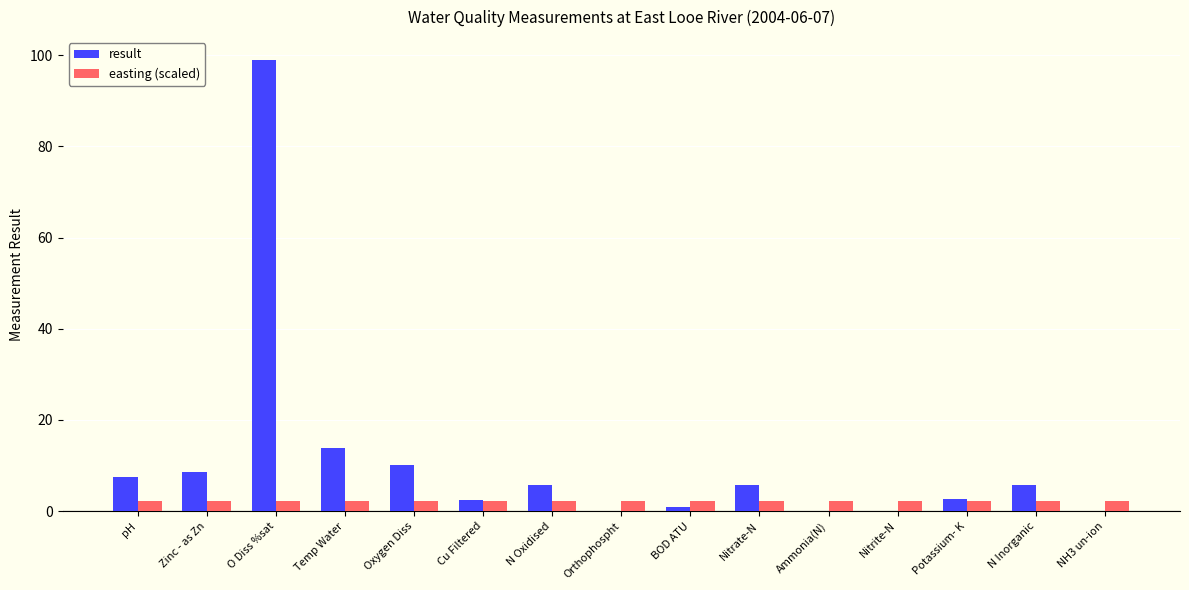

What value does the result series have at Cu Filtered?

2.5